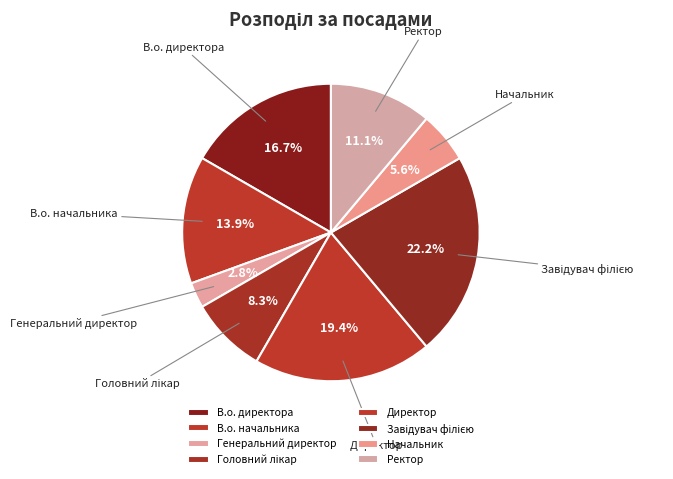

How much of the chart is everything except Ректор?

88.9%